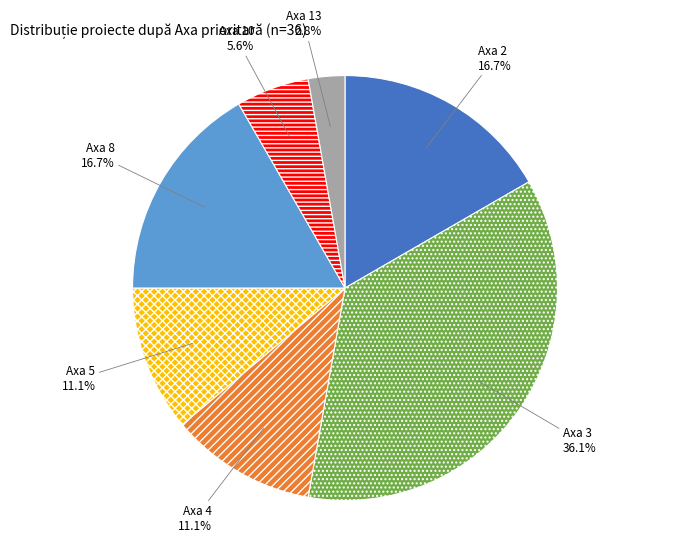

To the nearest percent, what is the difference between the largest and smallest slice percentages?

33%